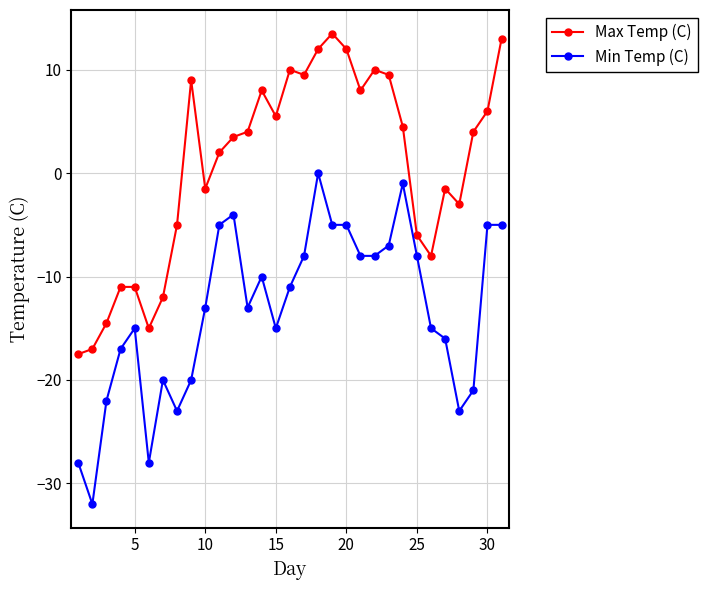

Which series has the largest total across all categories?

Max Temp (C)